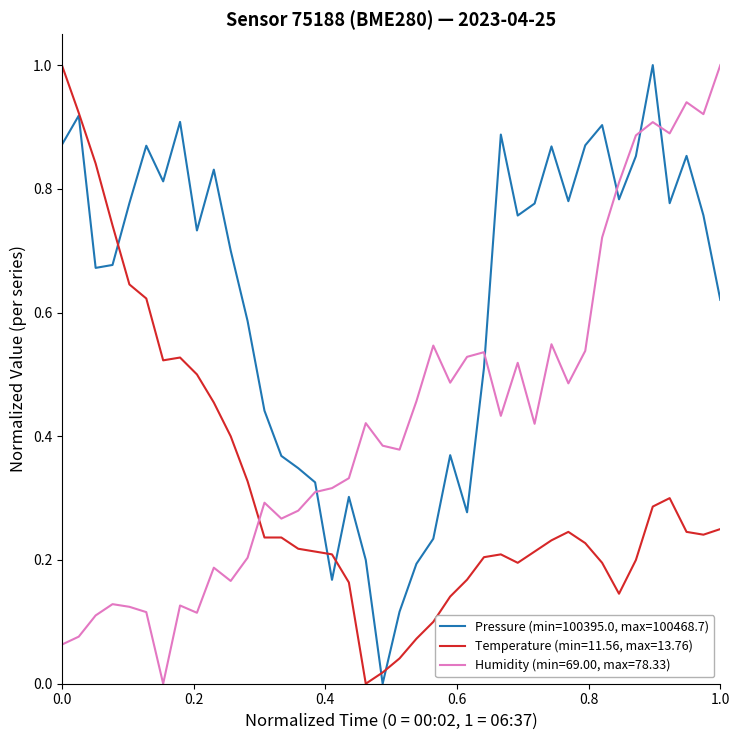

List the series in order of their overall mean, lowest first.

Temperature (min=11.56, max=13.76), Humidity (min=69.00, max=78.33), Pressure (min=100395.0, max=100468.7)